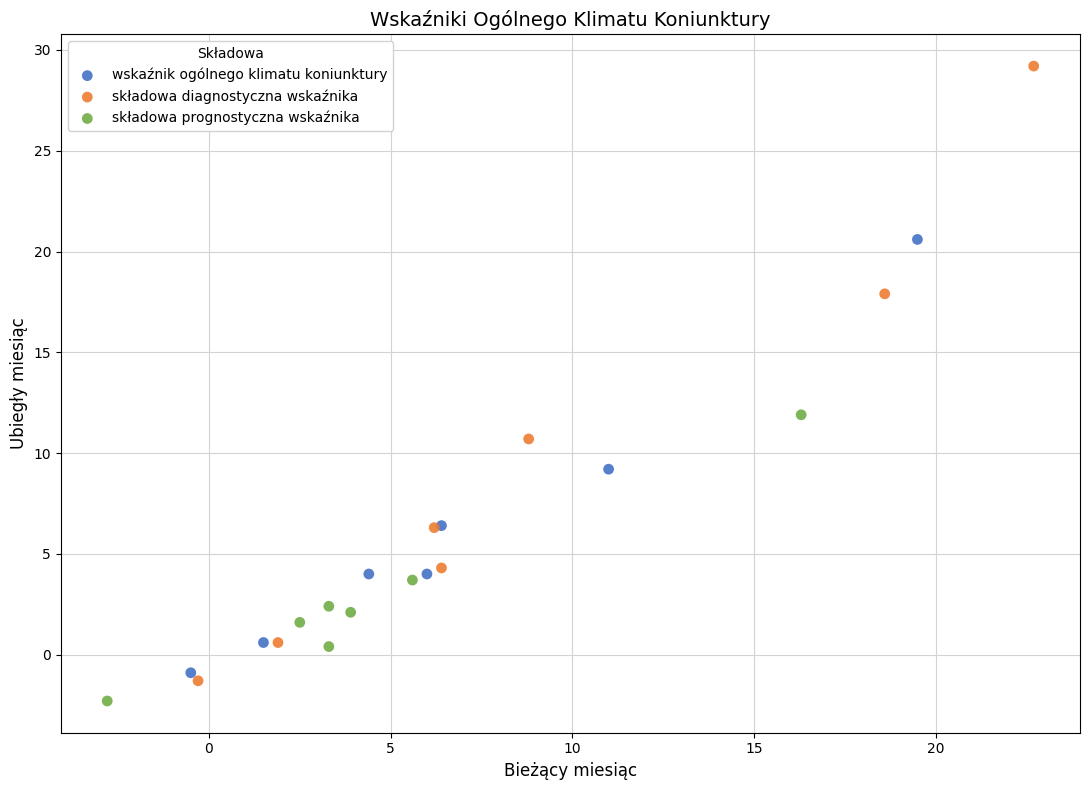

Which series reaches the minimum Y coordinate?

składowa prognostyczna wskaźnika